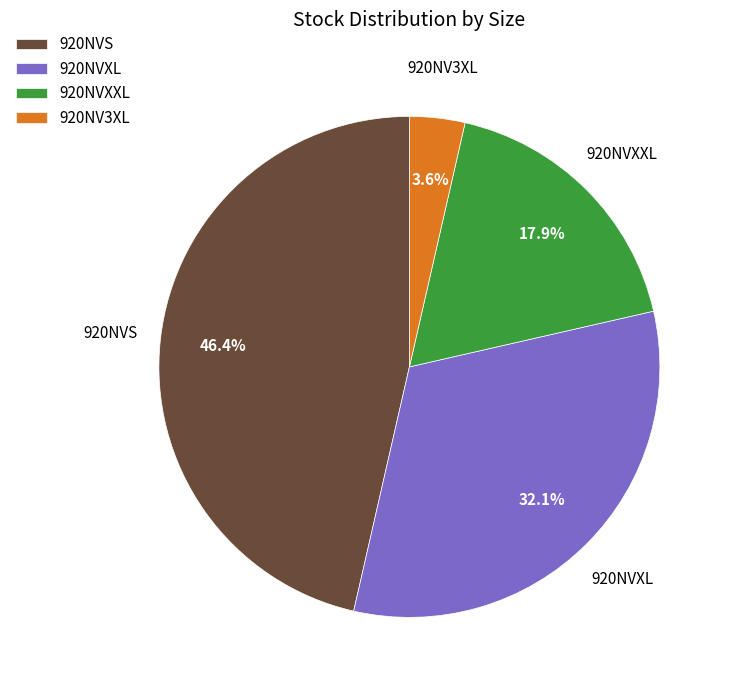

Which slice is the smallest?

920NV3XL